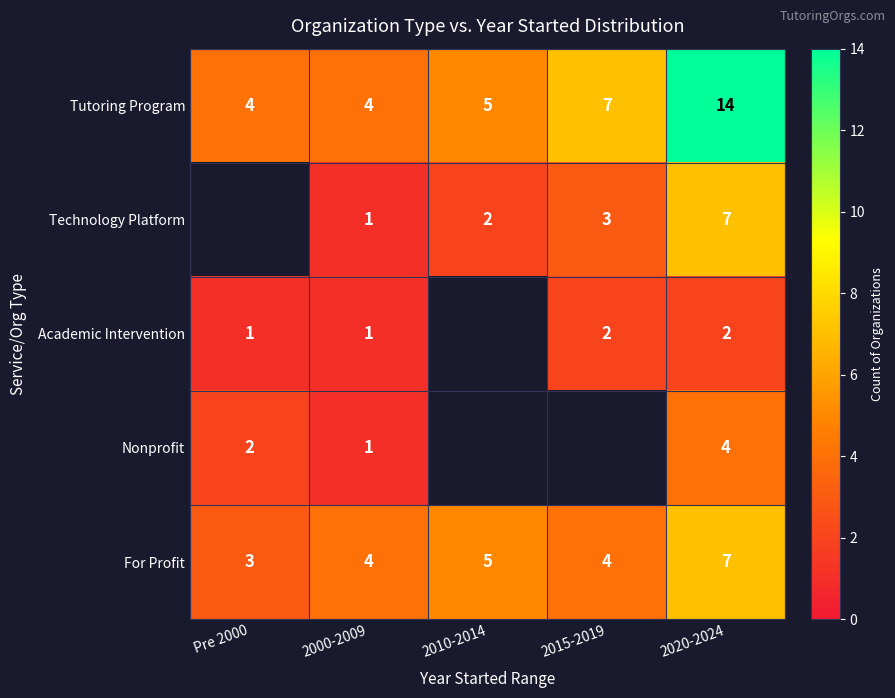

True or false: Technology Platform has a value of 11.6 at 2020-2024.

False